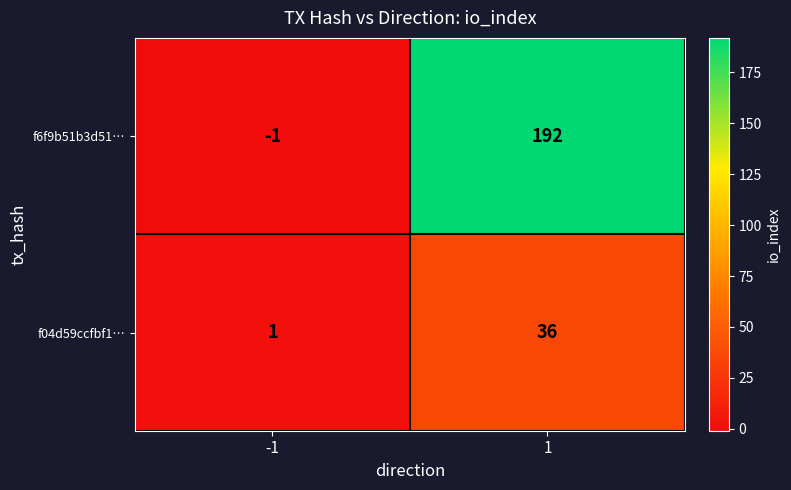

Rank the series by their average value, from lowest to highest.

f04d59ccfbf1…, f6f9b51b3d51…